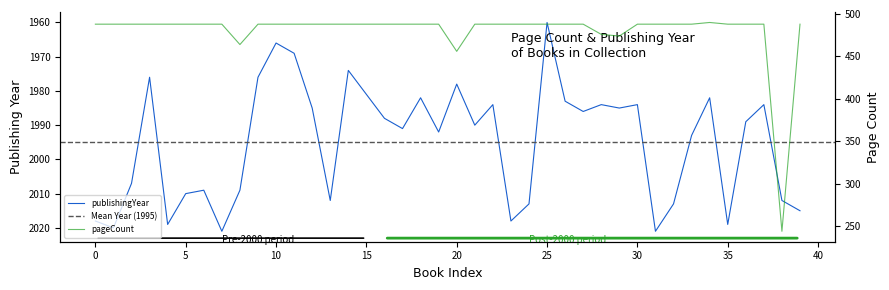

How many data points does each series have?

40